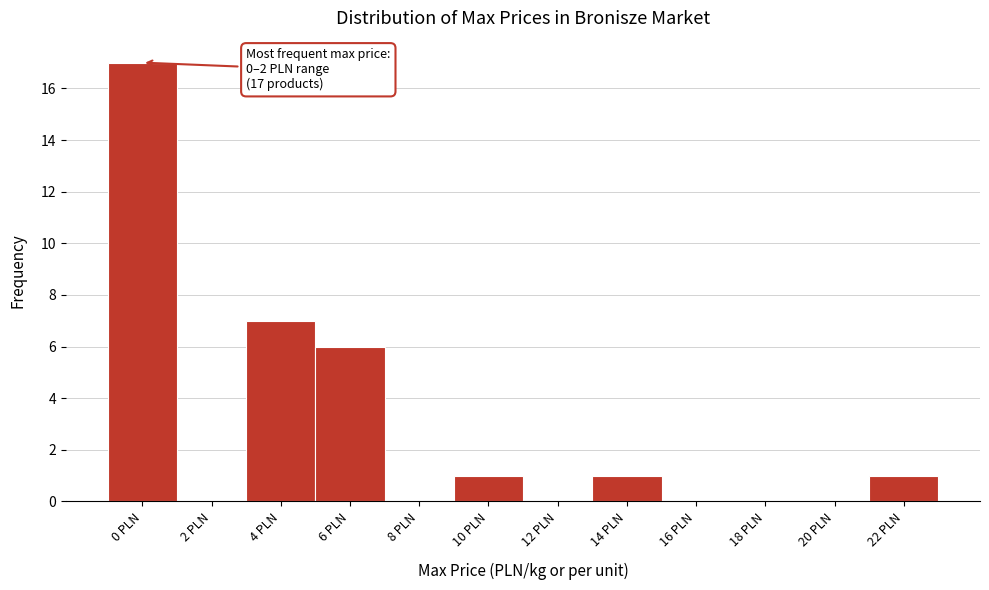

Reading left to right, transcribe all the data shown in this chart.

0 PLN=17	2 PLN=0	4 PLN=7	6 PLN=6	8 PLN=0	10 PLN=1	12 PLN=0	14 PLN=1	16 PLN=0	18 PLN=0	20 PLN=0	22 PLN=1